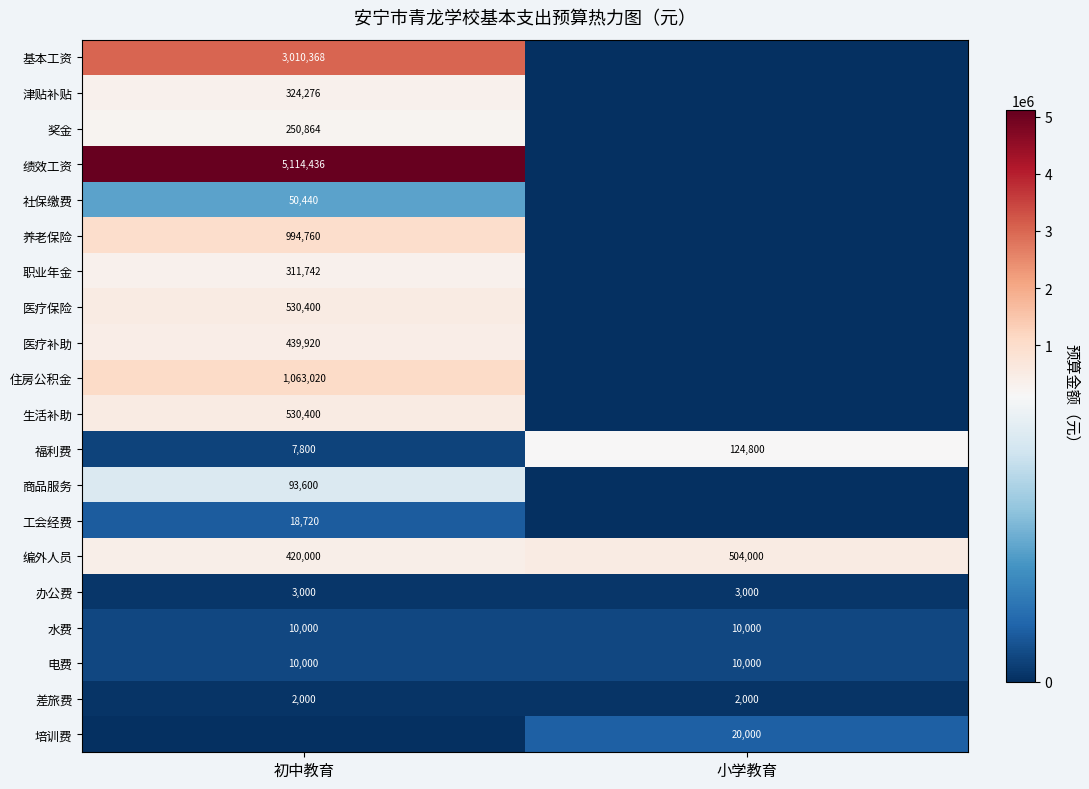

True or false: 养老保险 has a value of 1491481 at 初中教育.

False